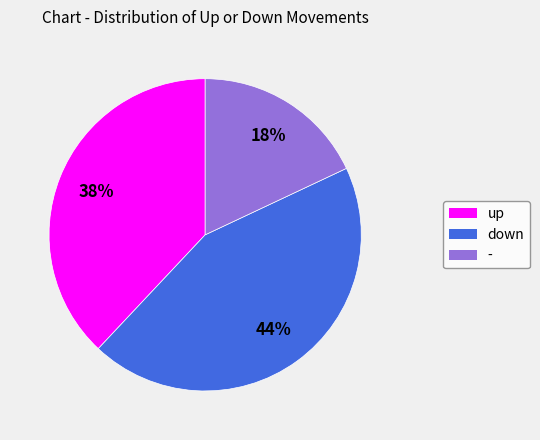

To the nearest percent, what is the combined percentage of down and up?

82%